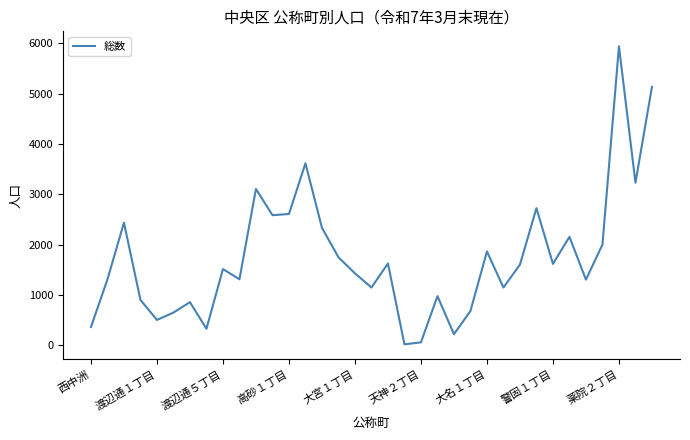

What is the difference between the maximum and minimum values?

5926